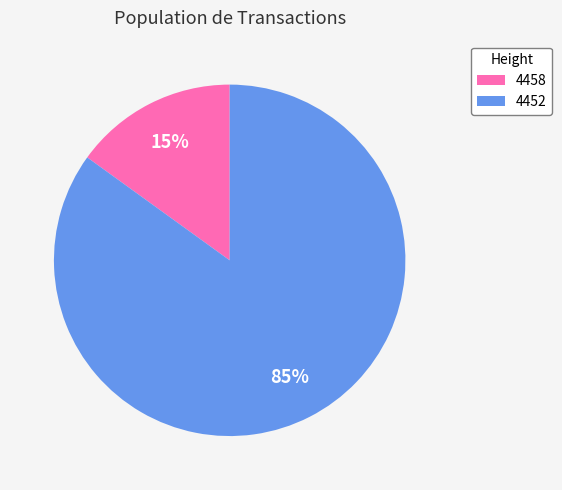

Is it true that 4452 is 94% of the pie?

False